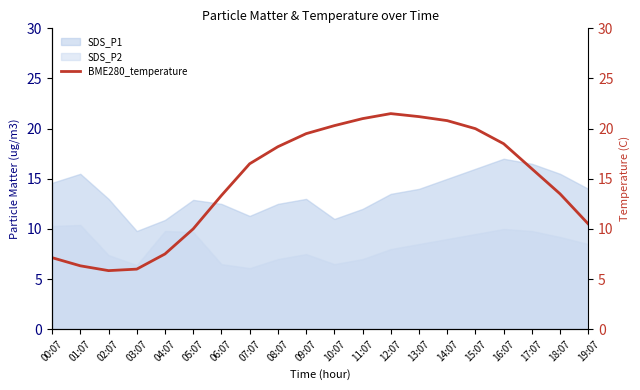

True or false: the data shows 22.2 at 06:07.

False